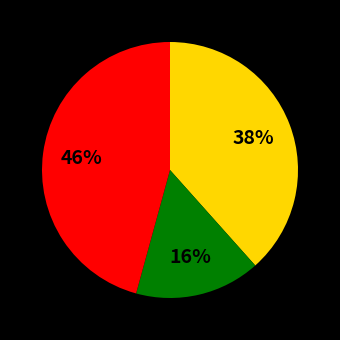

To the nearest percent, what is the difference between the largest and smallest slice percentages?

30%